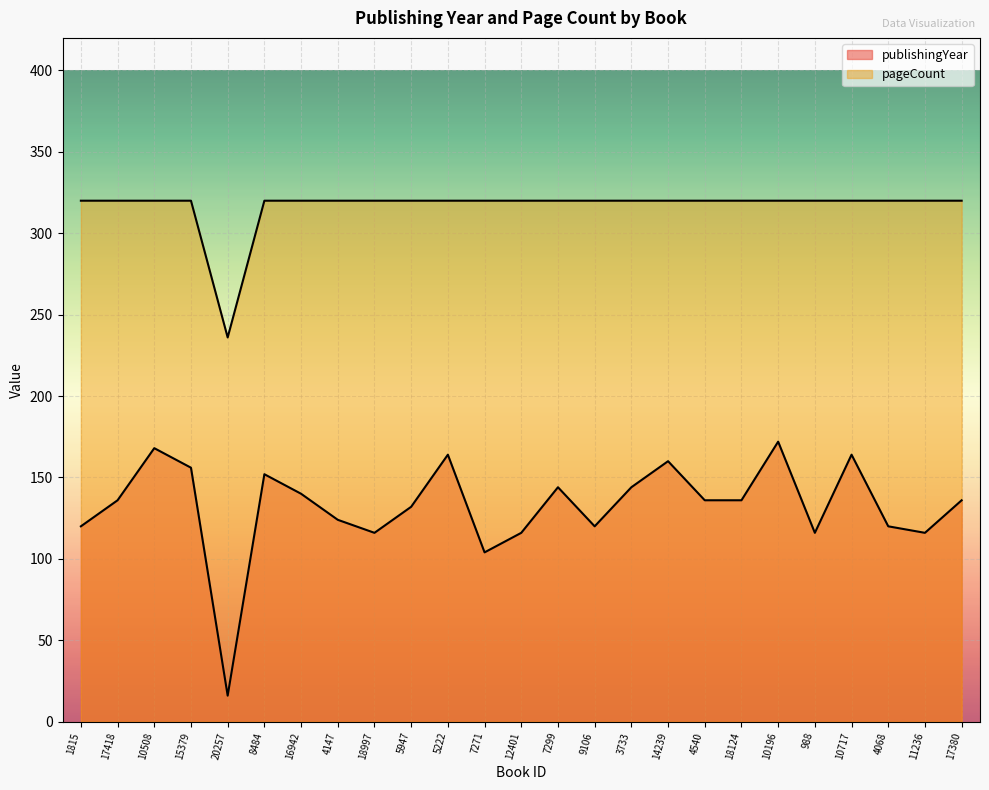

What is the label of the 21st point from the right?

20257